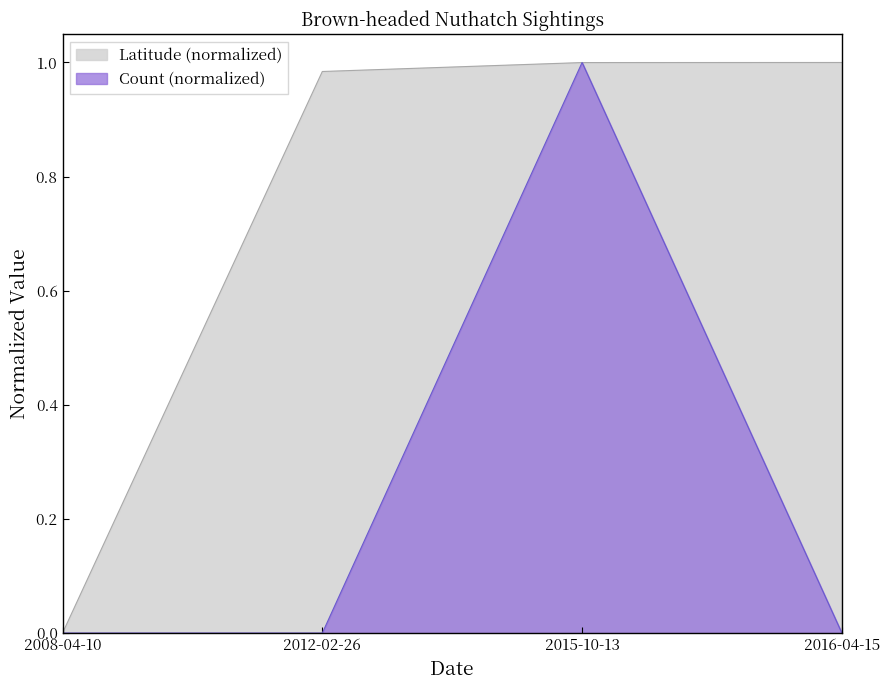

At 2012-02-26, list the series in order from smallest to largest.

Count (normalized), Latitude (normalized)